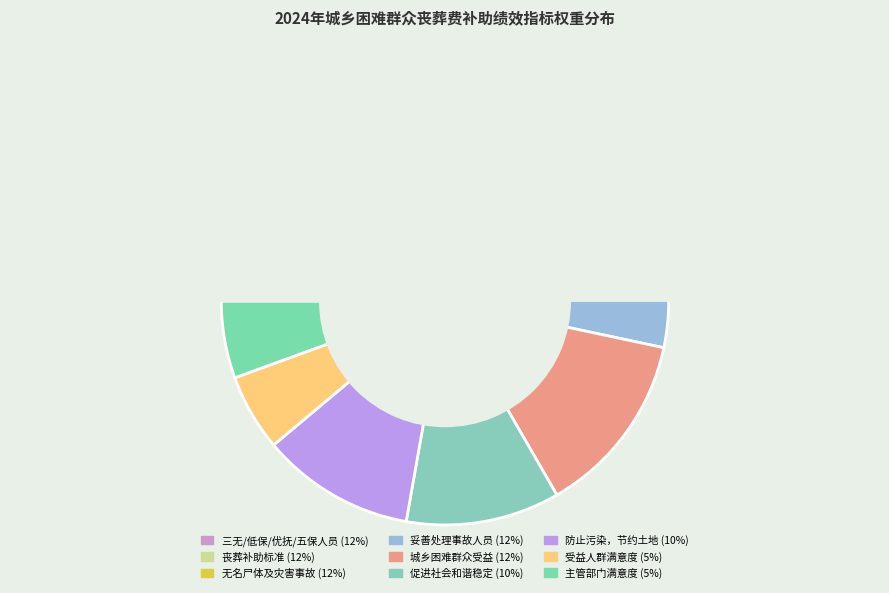

Which slice is the smallest?

受益人群满意度